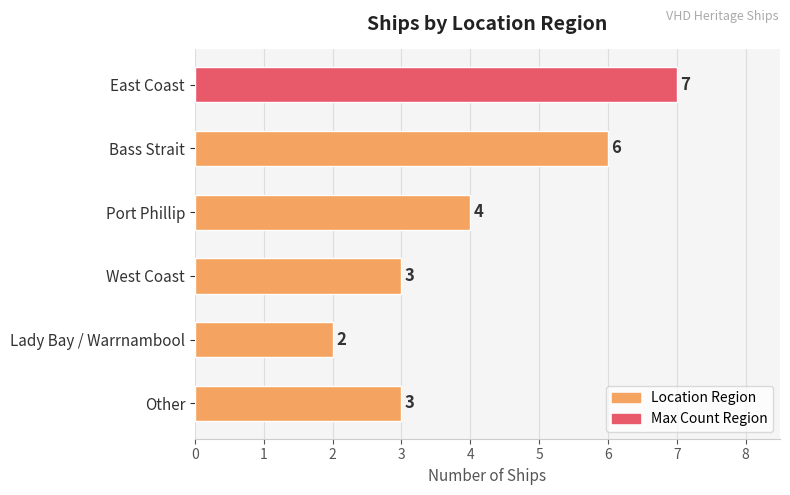

What is the sum of all values?

25